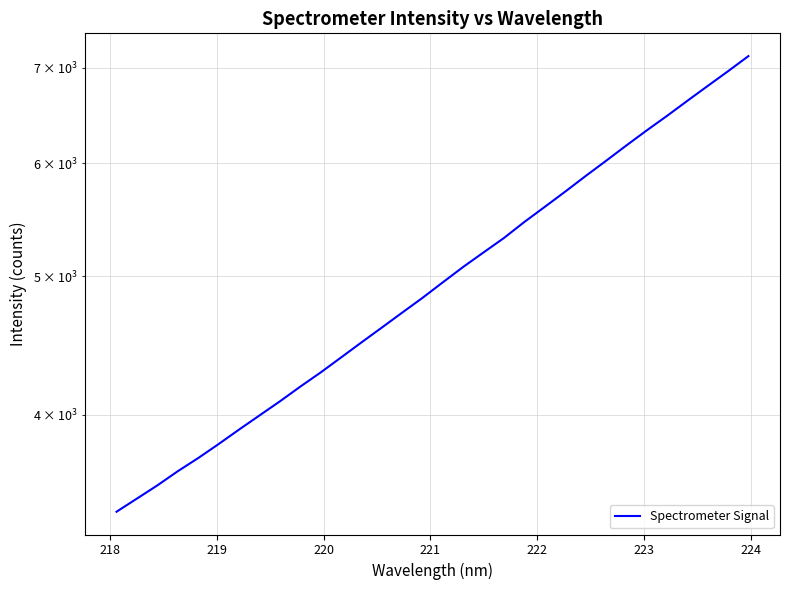

How many data points are above 4951?

16